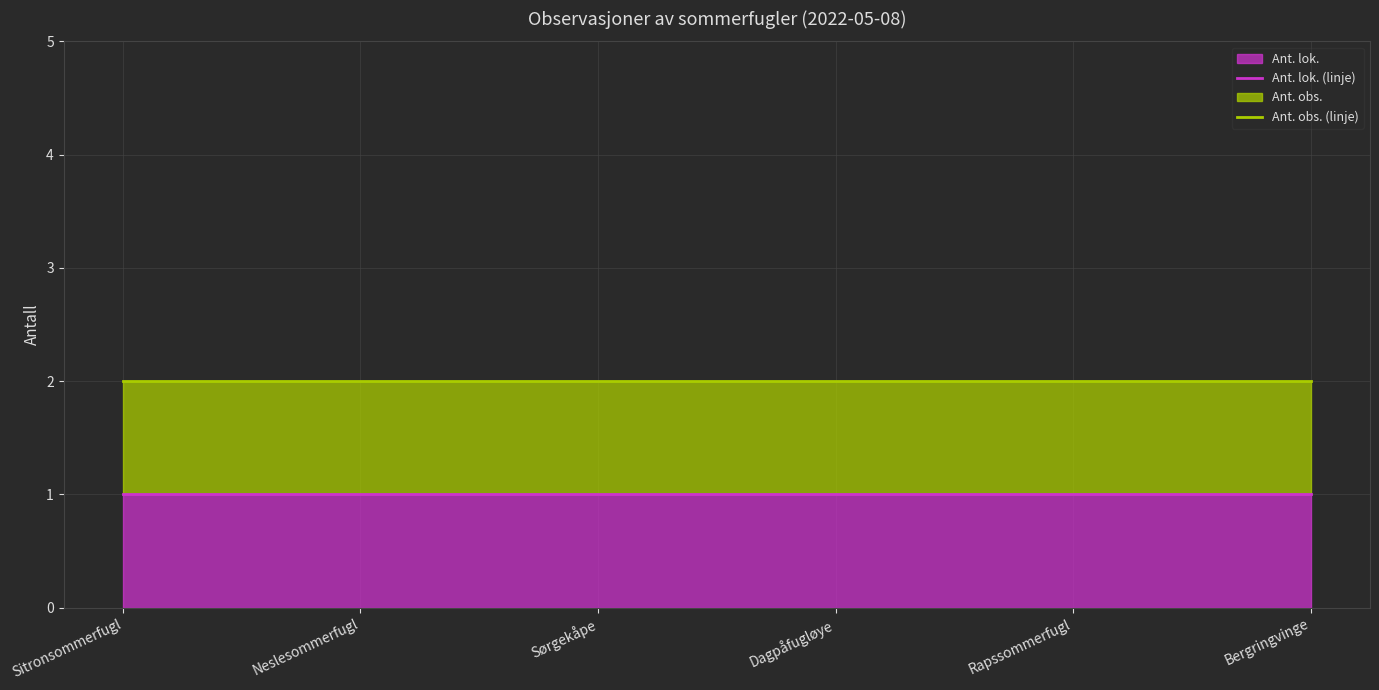

True or false: Ant. obs. (linje) has a value of 3 at Sørgekåpe.

False